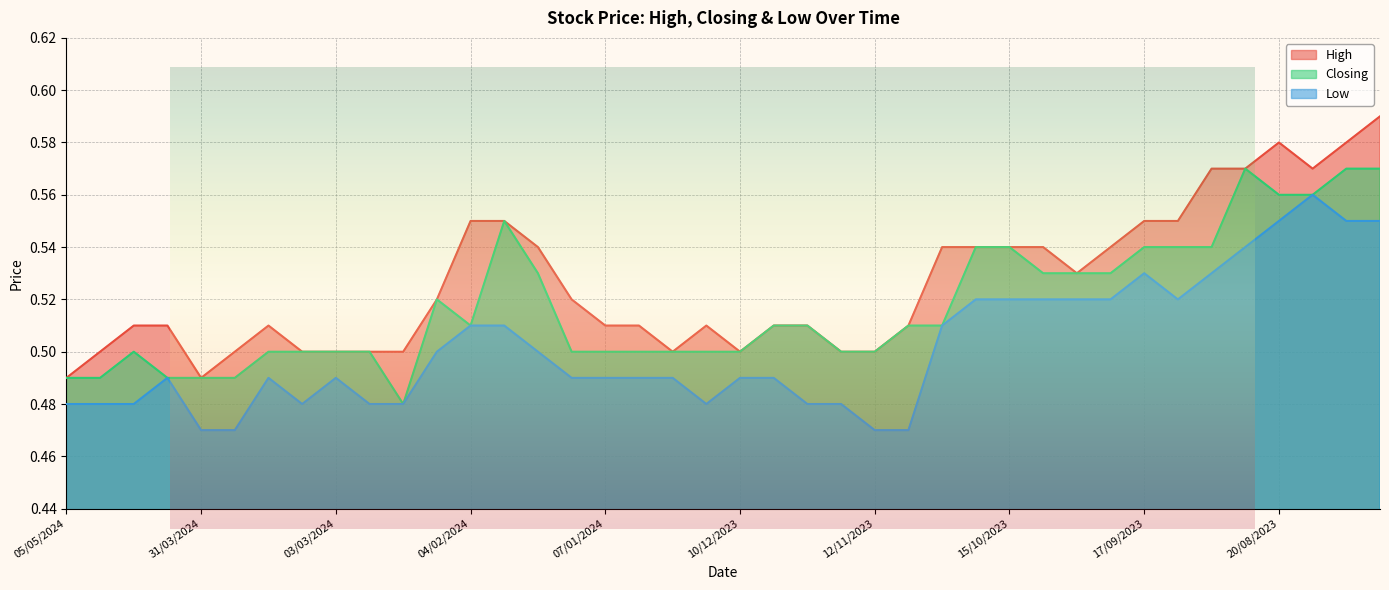

Does the chart have visible grid lines?

Yes